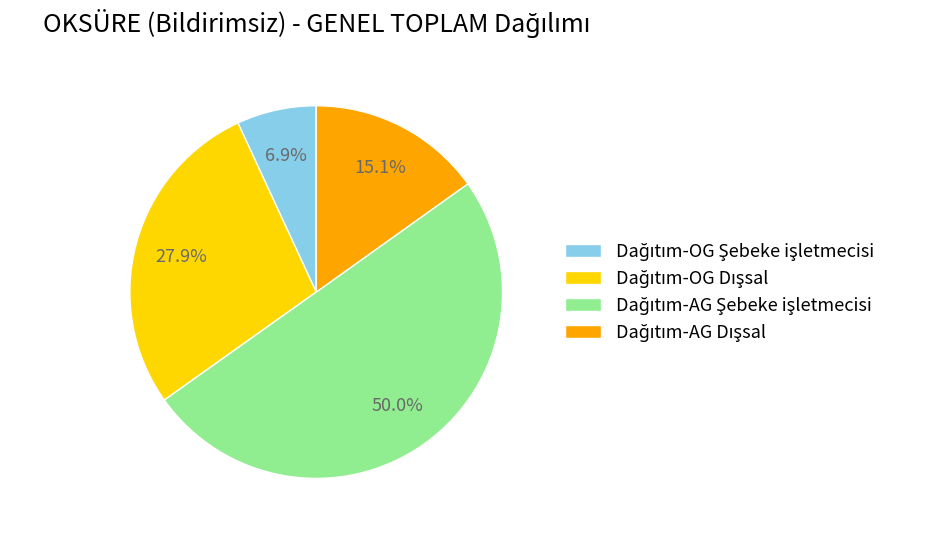

The Dağıtım-OG Şebeke işletmecisi slice represents 7% of the pie. True or false?

True